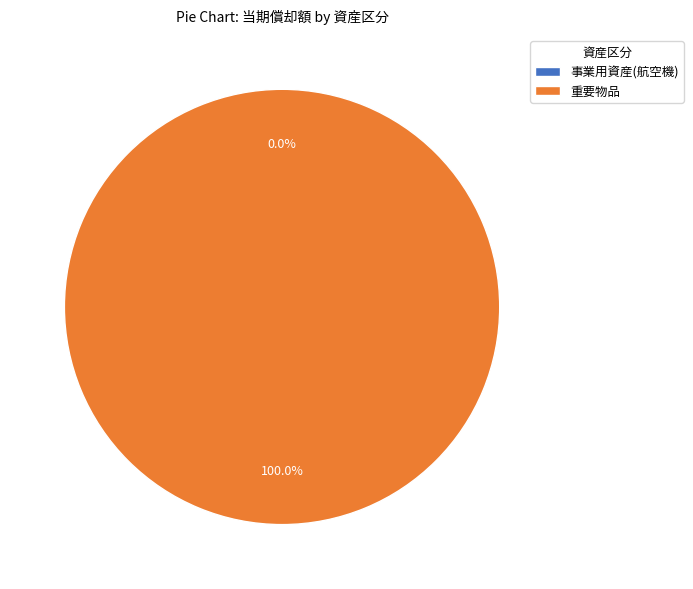

The 事業用資産 slice represents 1% of the pie. True or false?

False